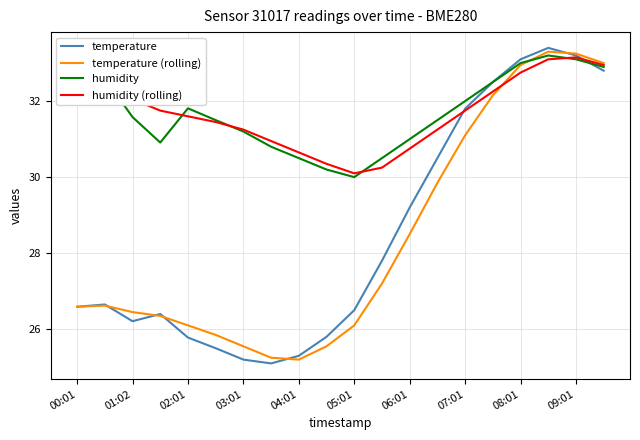

Which series has the widest spread of values?

temperature